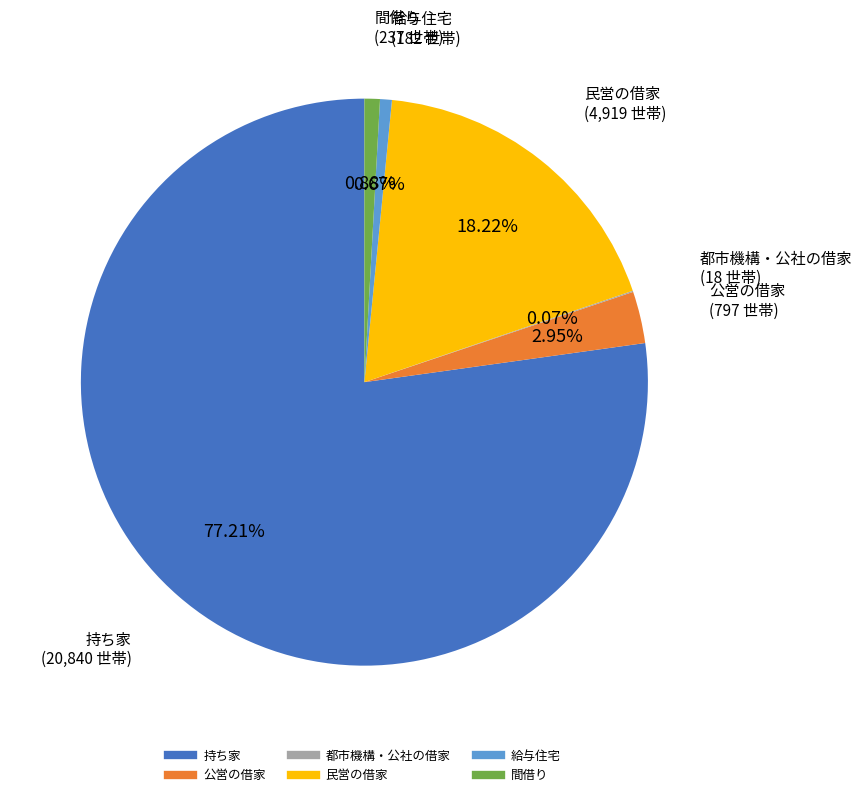

What is the ratio of the value at 給与住宅 to the value at 間借り?

0.8